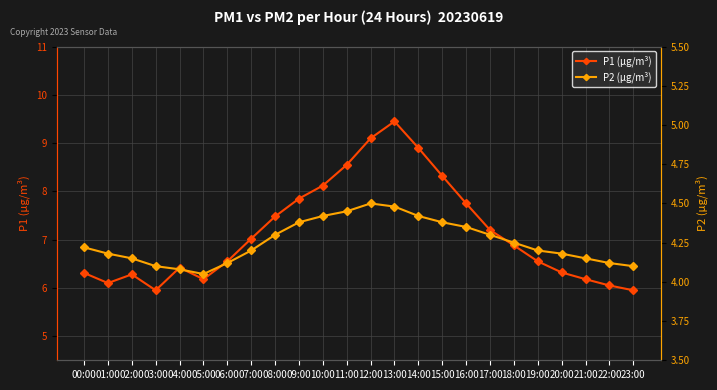

What is the maximum value for P2 (µg/m³)?

4.5